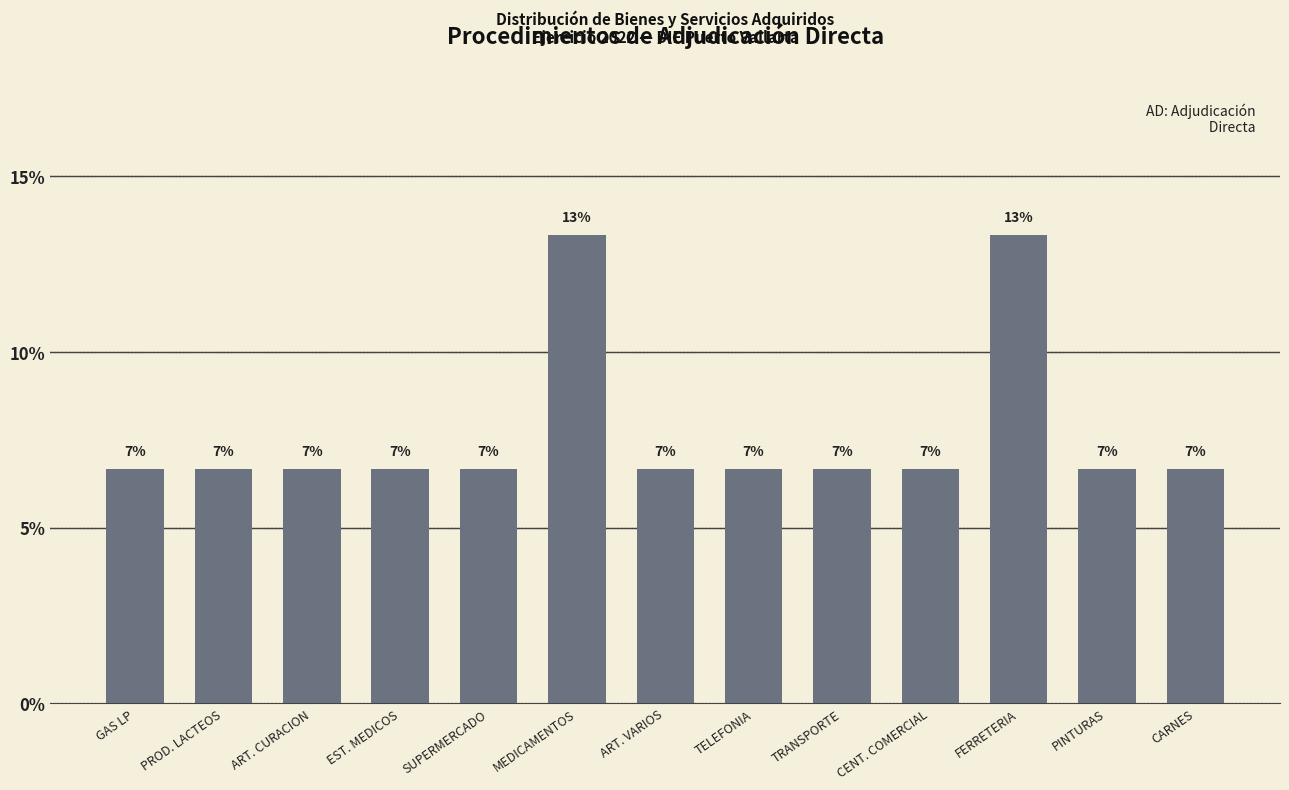

At which label is the value closest to 10?

GAS LP